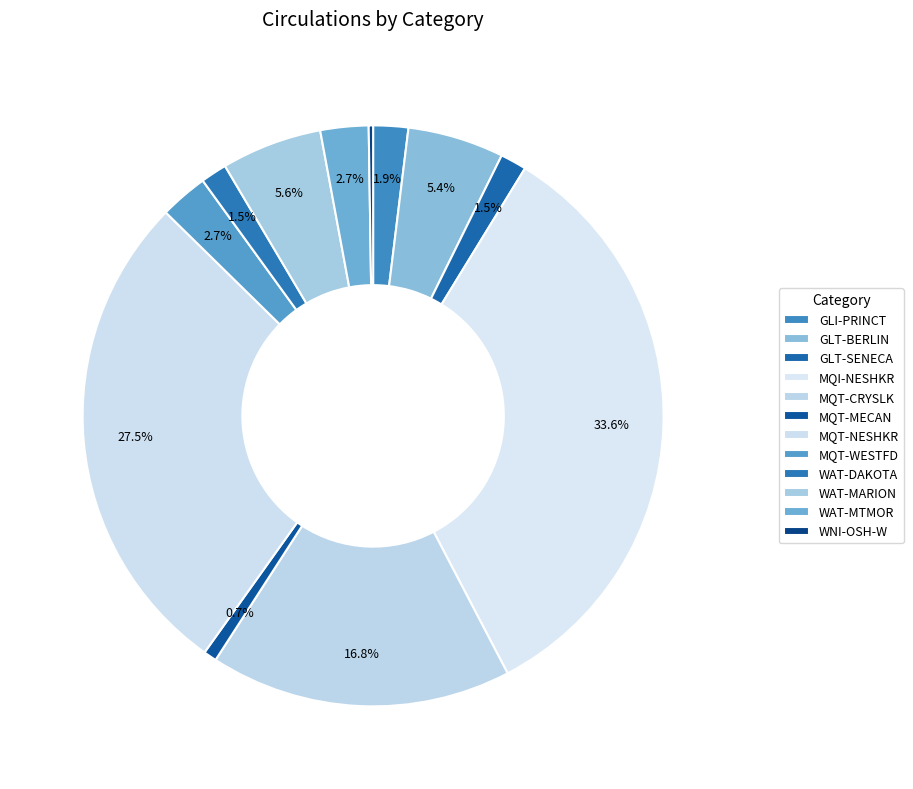

What is the smallest slice in the pie chart?

WNI-OSH-W